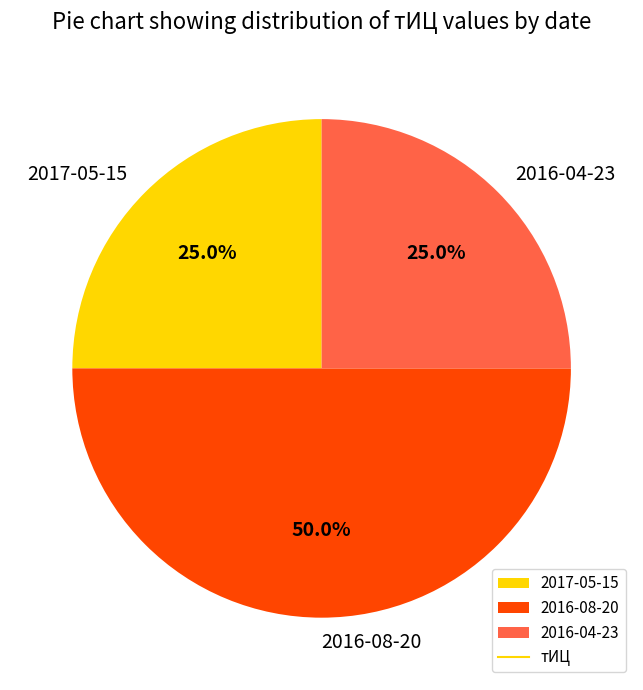

Is 2016-04-23 the majority of the pie?

No